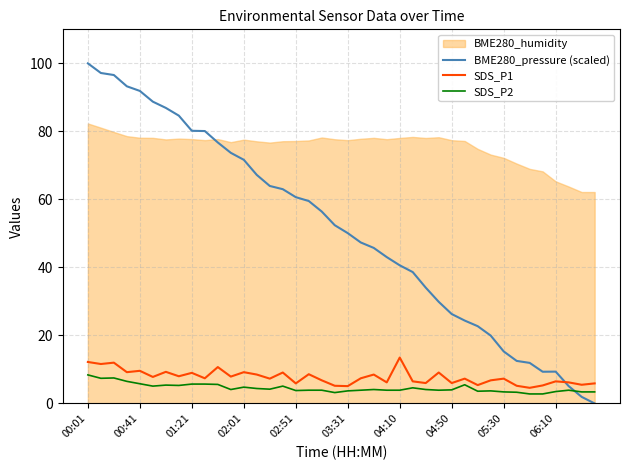

What is the lowest value of the SDS_P2 series?

2.8